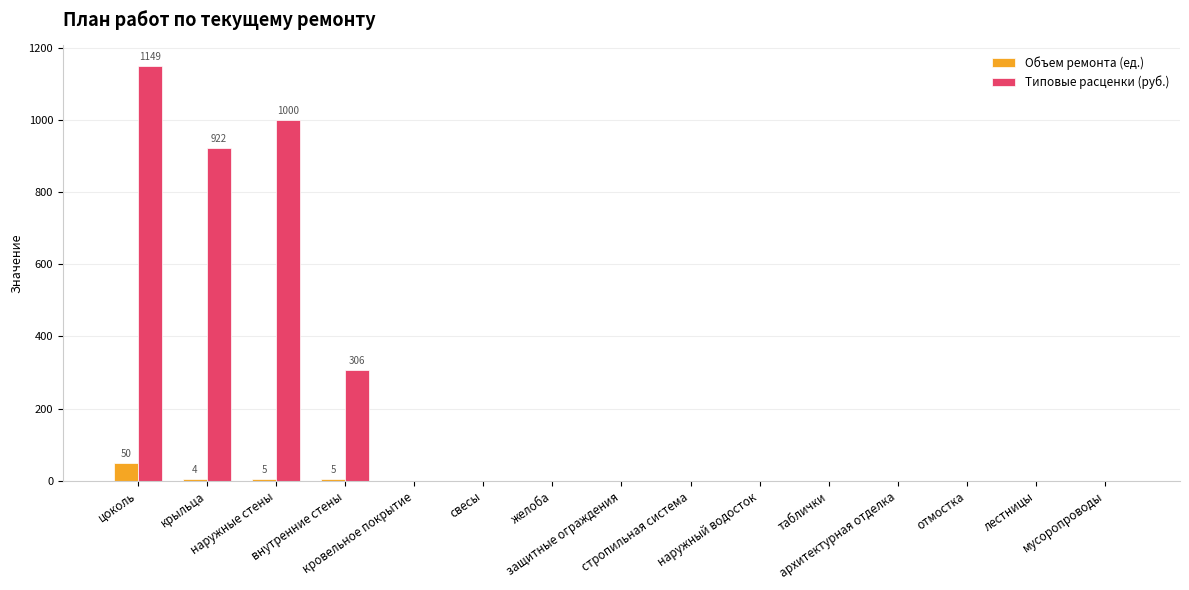

What is the average value of the Типовые расценки (руб.) series?

225.0